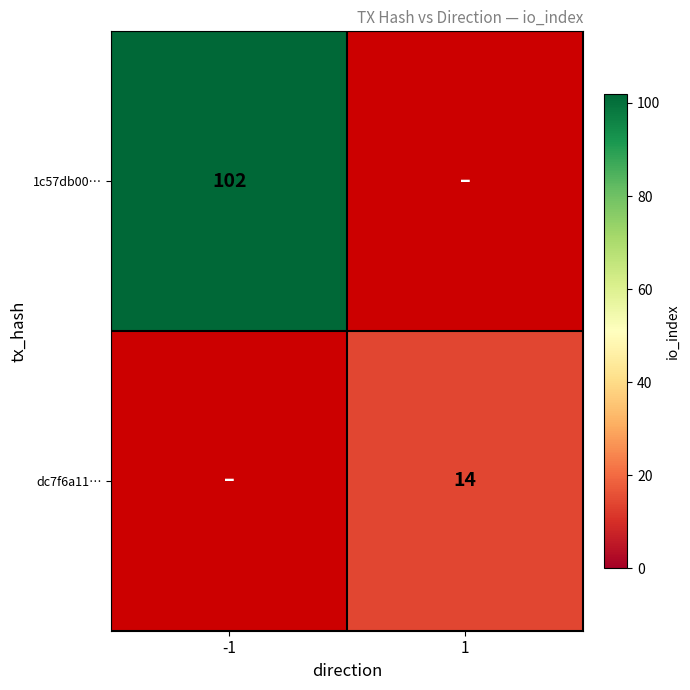

At how many categories does at least one series exceed 76?

1